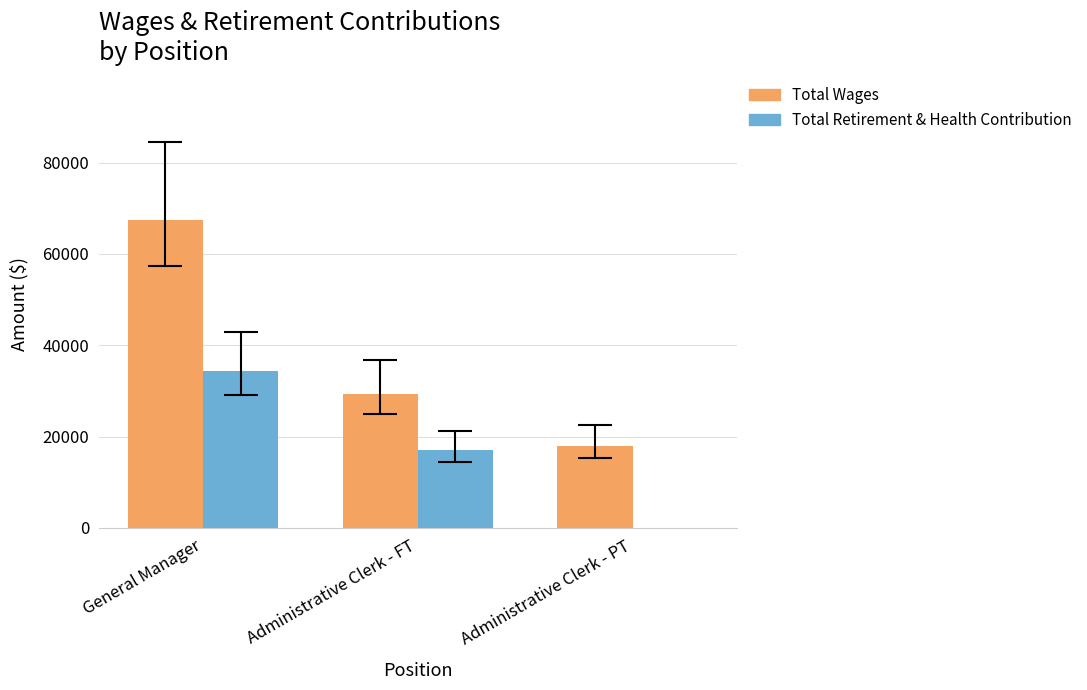

Reading left to right, what are all the values shown in this chart?

Total Wages: General Manager=67511	Administrative Clerk - FT=29376	Administrative Clerk - PT=17989
Total Retirement & Health Contribution: General Manager=34325	Administrative Clerk - FT=16967	Administrative Clerk - PT=0